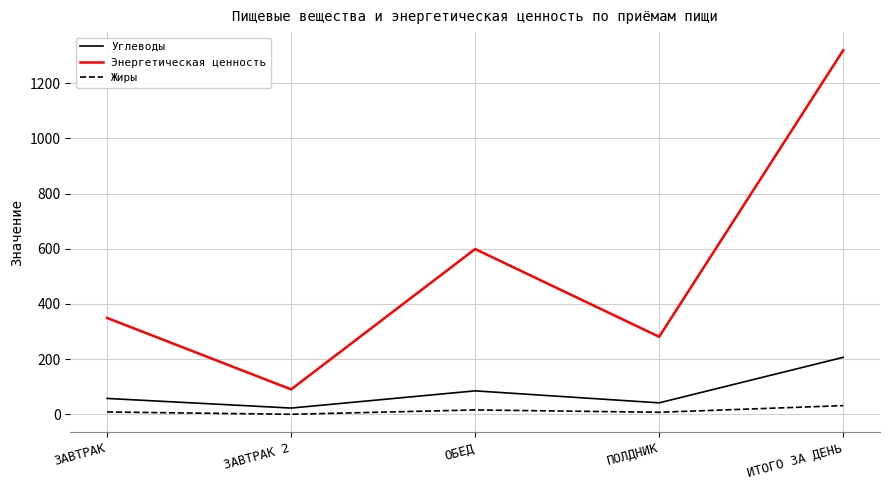

What is the lowest value of the Углеводы series?

22.6